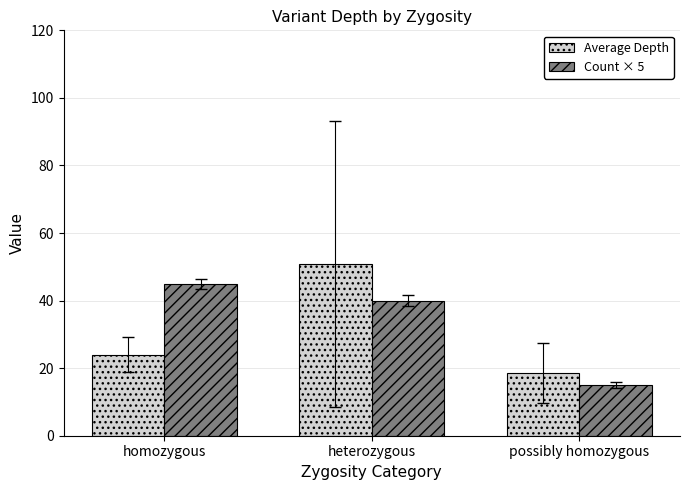

Which series has the largest total across all categories?

Count × 5